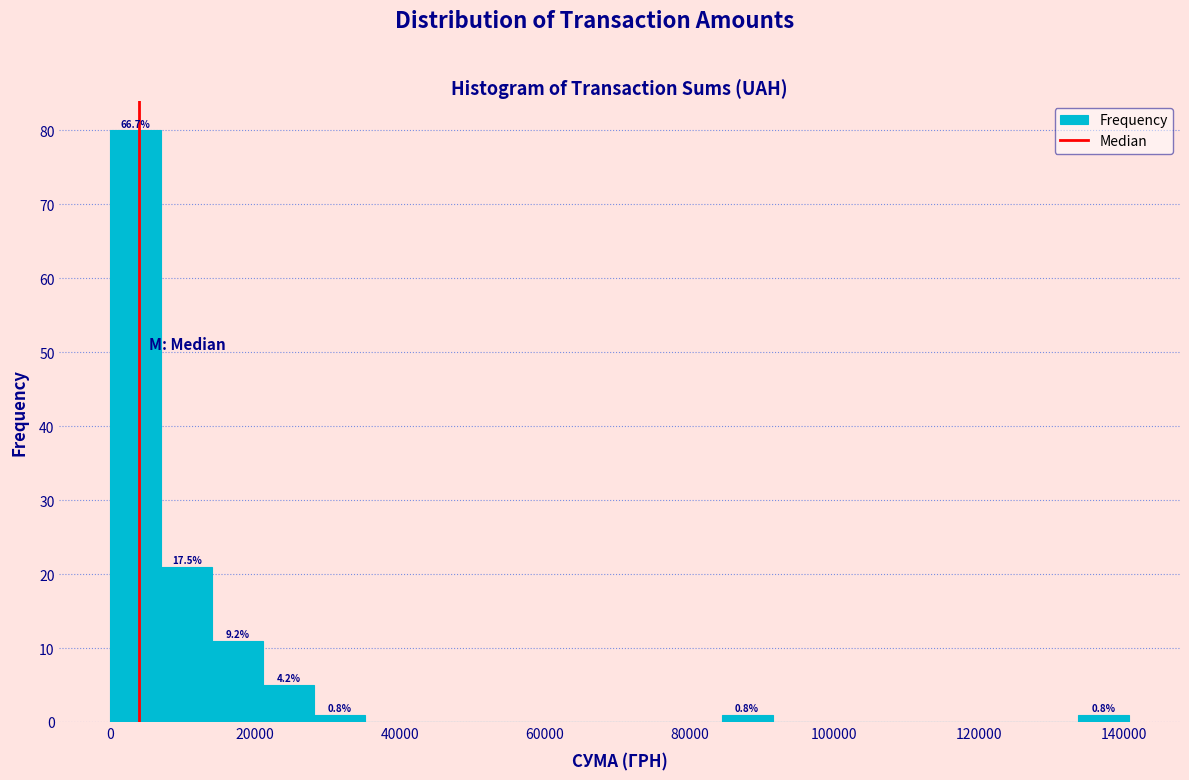

Around what value on the x-axis is the tallest bar? Give the approximate position of its centre, as read against the axis.

4000